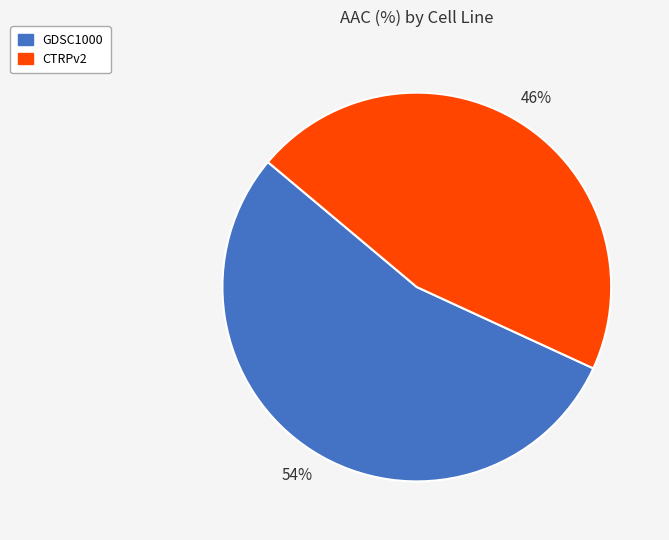

Which category has the biggest portion of the pie?

GDSC1000